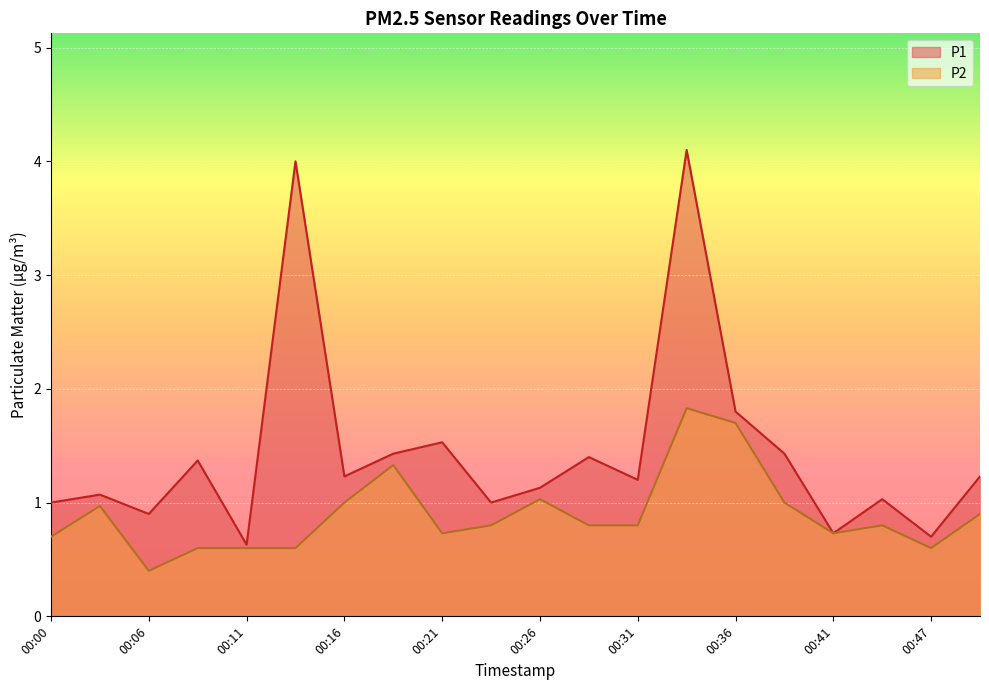

Is the value of P2 at 00:18 greater than the value of P1 at 00:00?

Yes